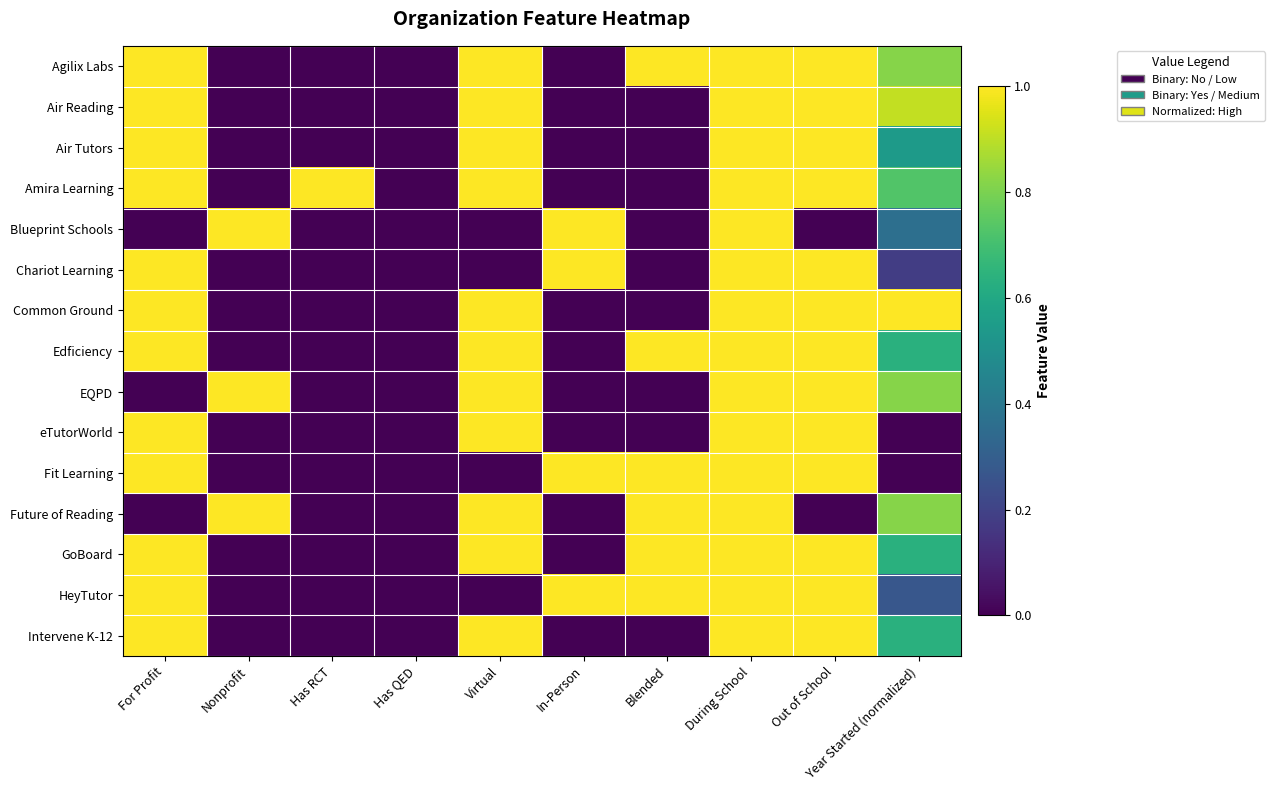

What is the difference between the highest and lowest values at Blended?

1.0